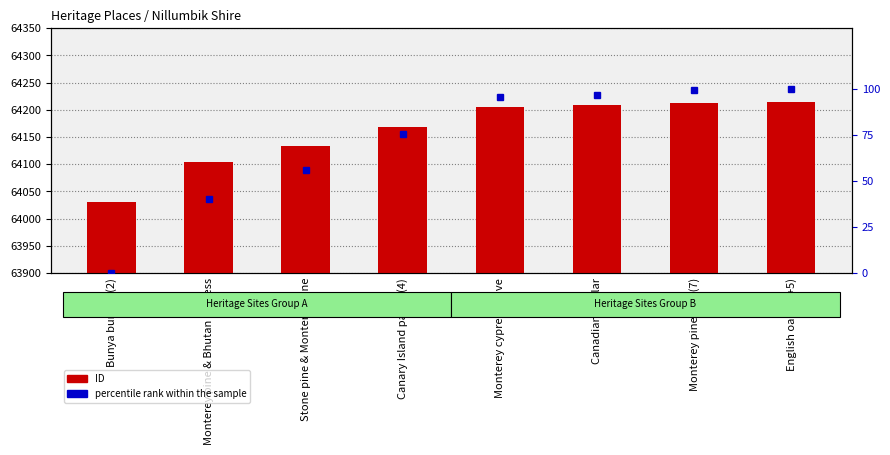

The percentile rank within the sample series shows 95.6 at Monterey cypress drive. True or false?

True